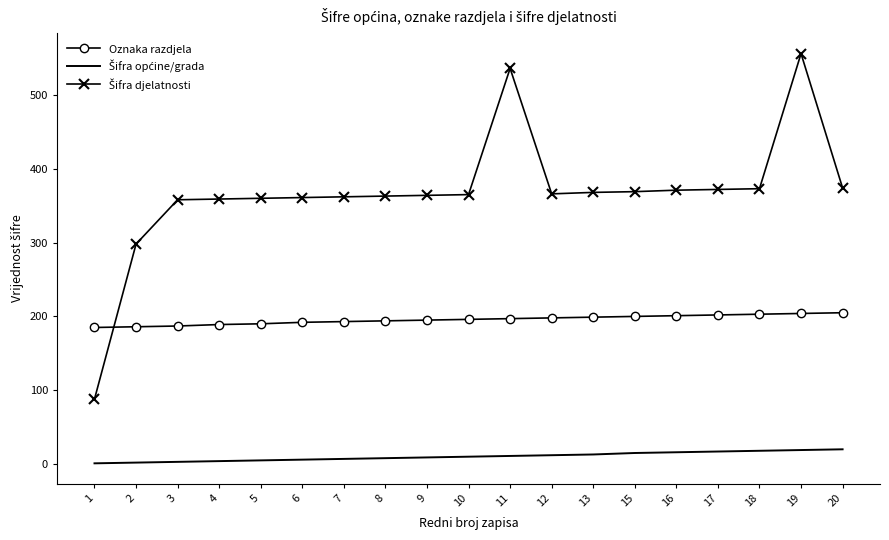

The Oznaka razdjela series shows 195 at 9. True or false?

True